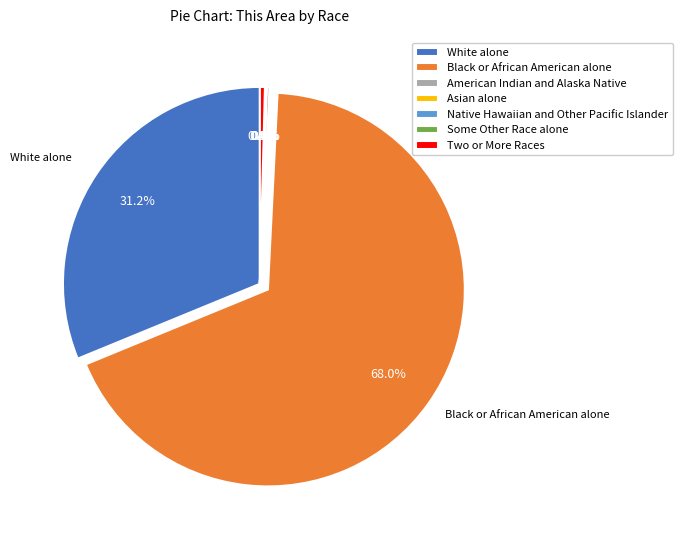

Approximately how many times larger is the value at Black or African American alone compared to Two or More Races?

164.8